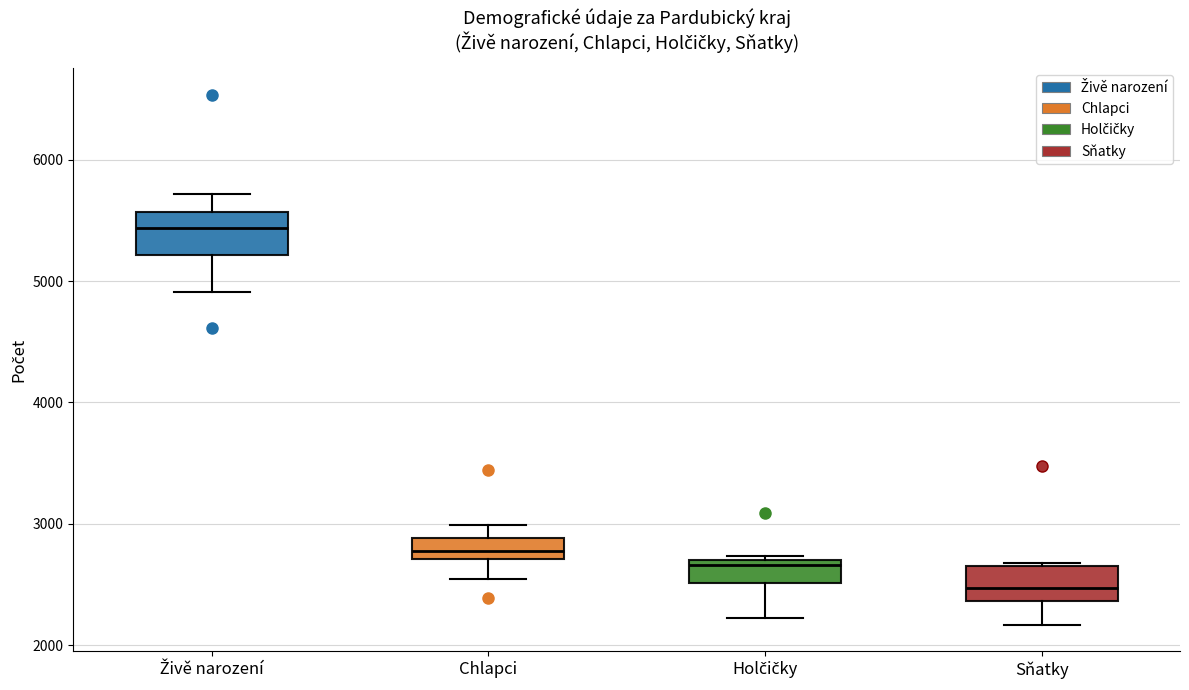

Which box's median line is the lowest?

Sňatky